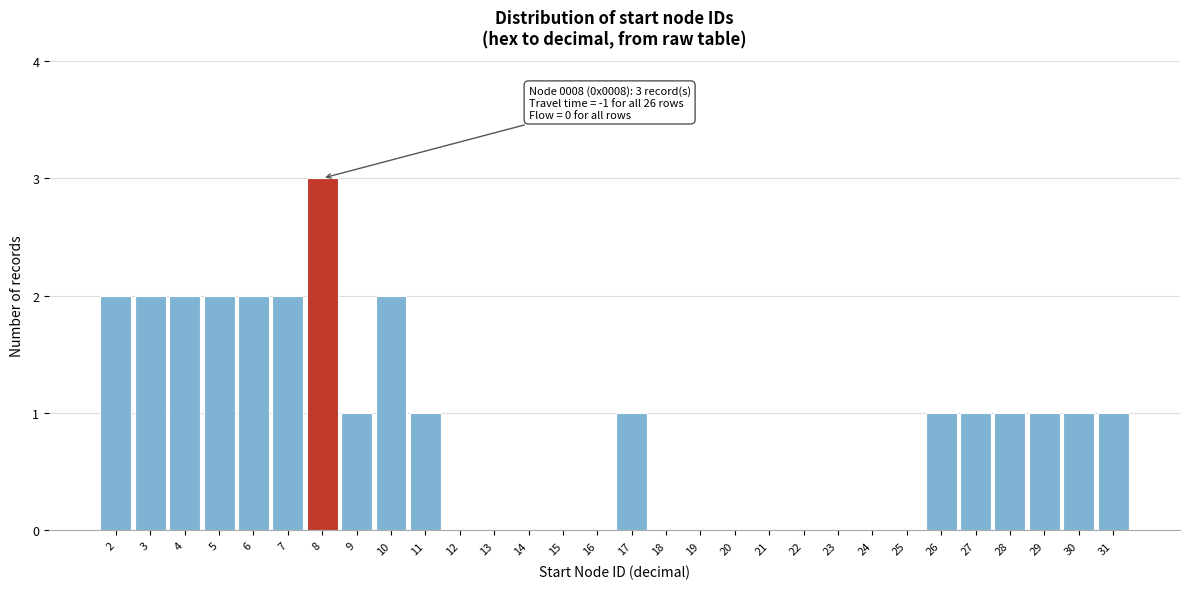

Which range on the x-axis has the tallest bar?

7.5 to 8.5